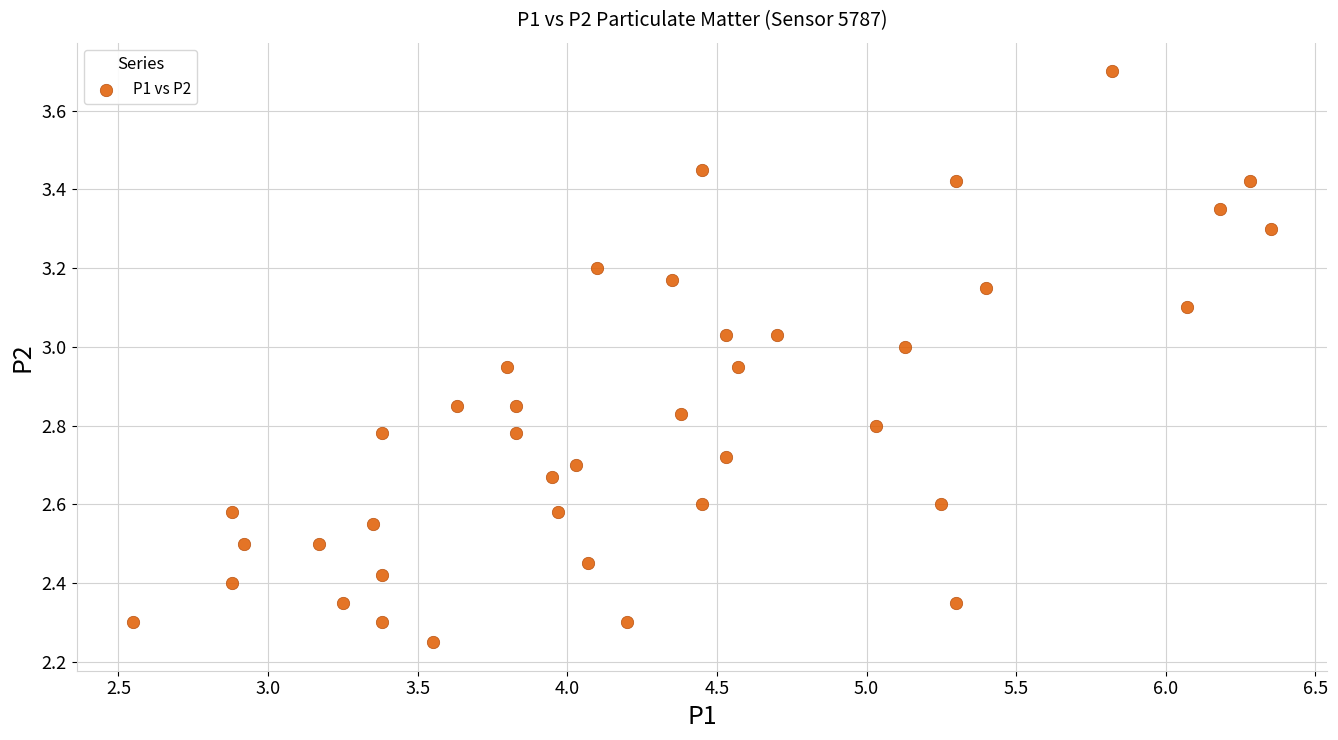

What is the range of X values (max minus min)?

3.8